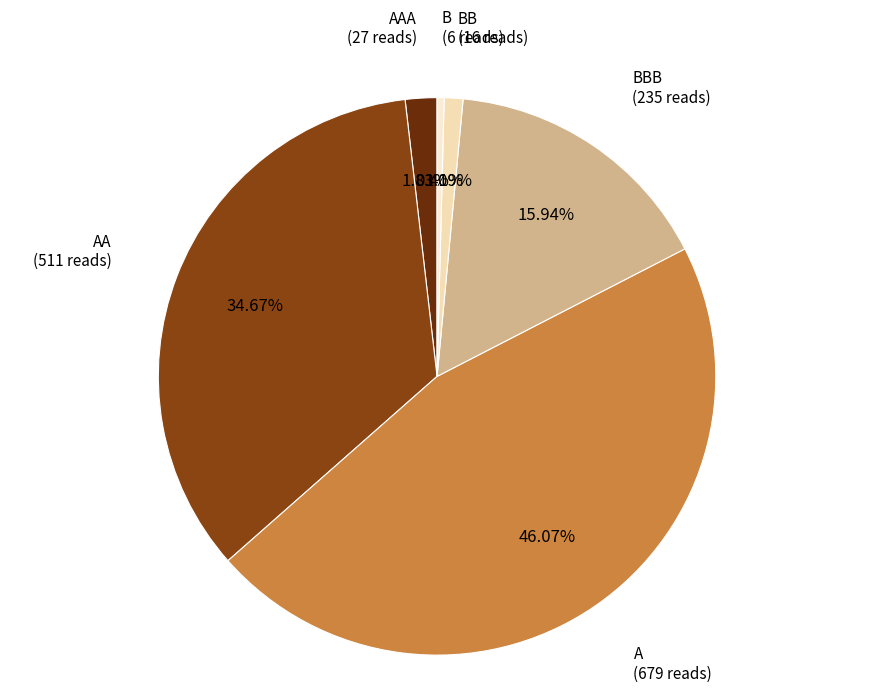

To the nearest percent, what is the difference between the largest and smallest slice percentages?

46%